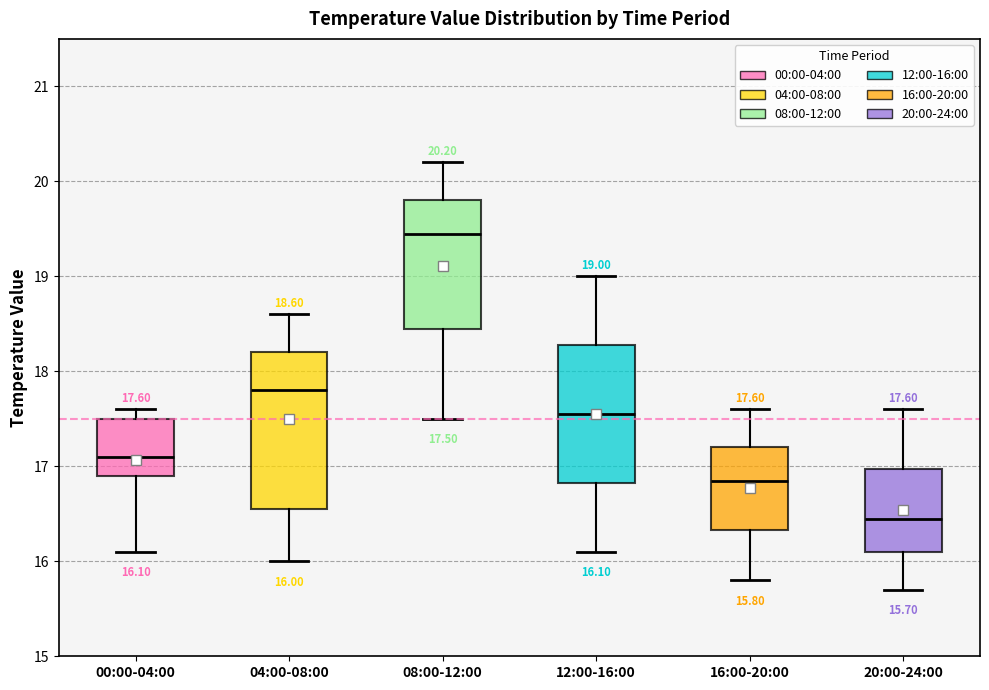

Which box's median line is the highest?

08:00-12:00